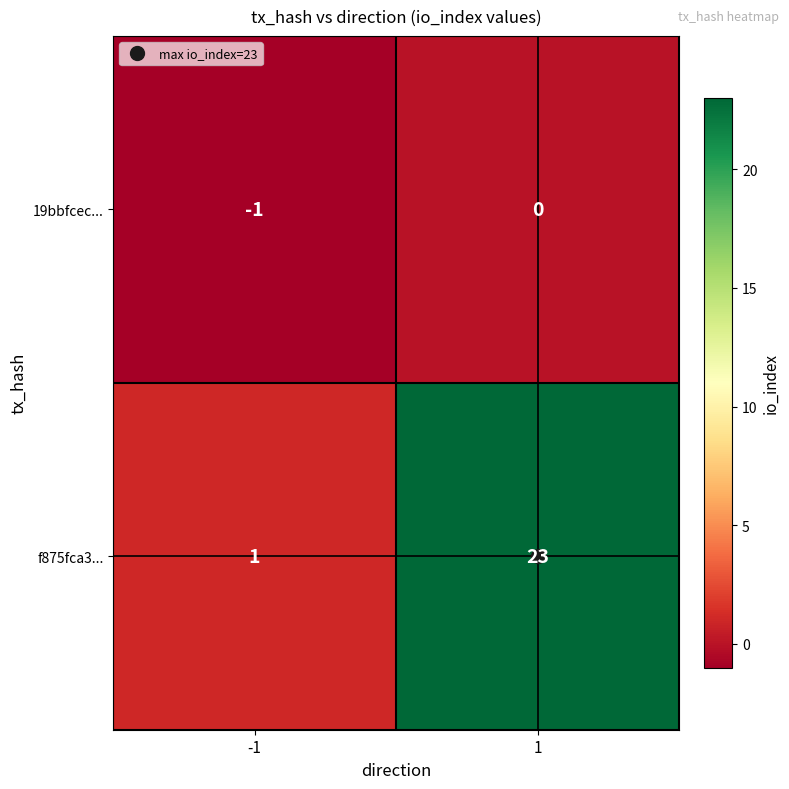

What is the spread (max minus min) of values at 1?

23